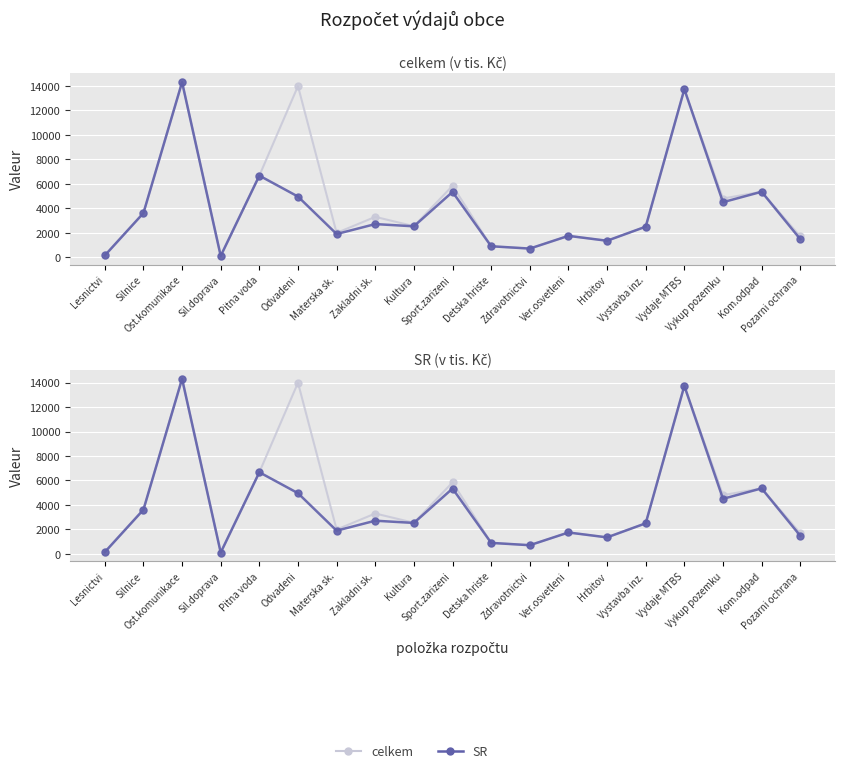

Rank the series by their average value, from lowest to highest.

SR, celkem